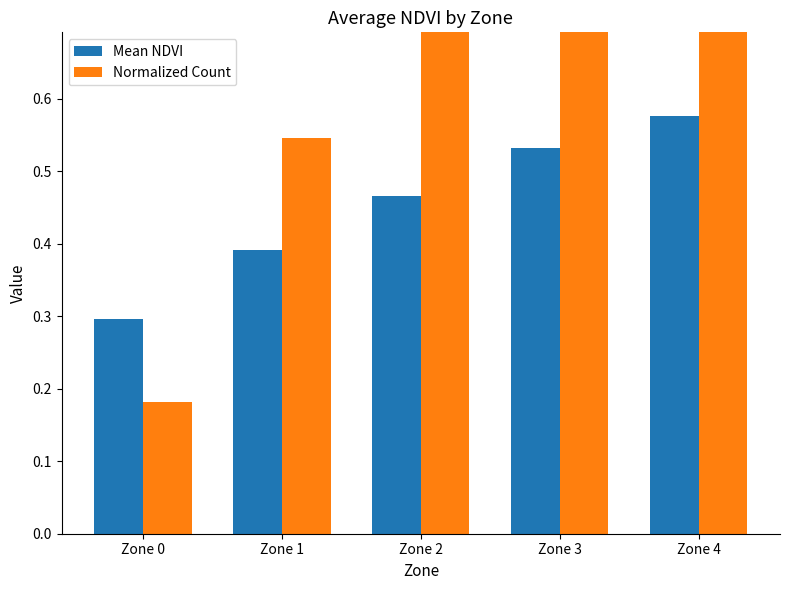

What is the sum of the Mean NDVI values at Zone 0 and Zone 4?

0.9